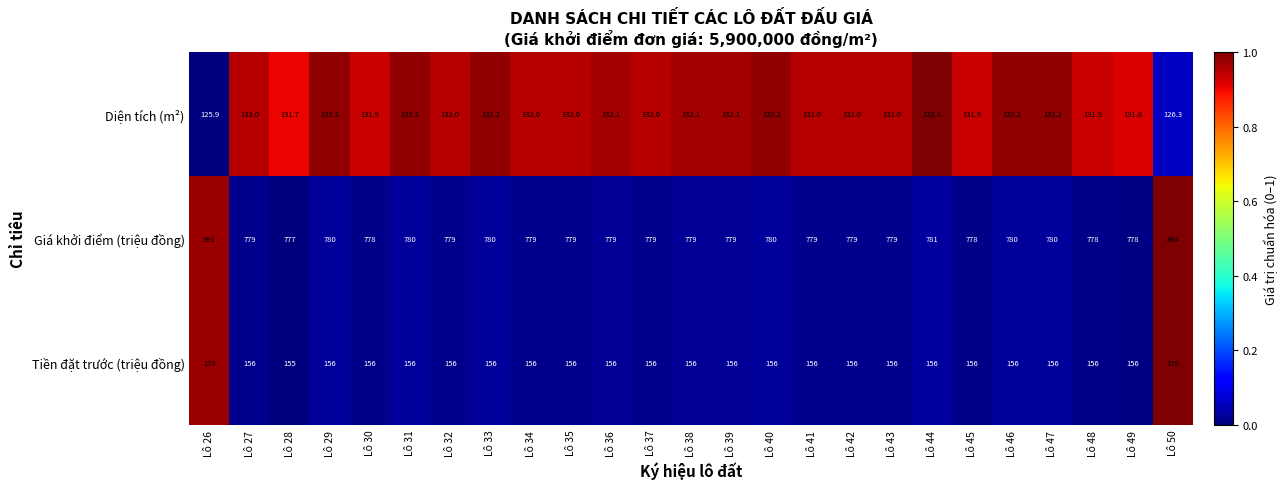

Between Lô 31 and Lô 48, which series saw the biggest shift?

Giá khởi điểm (triệu đồng)